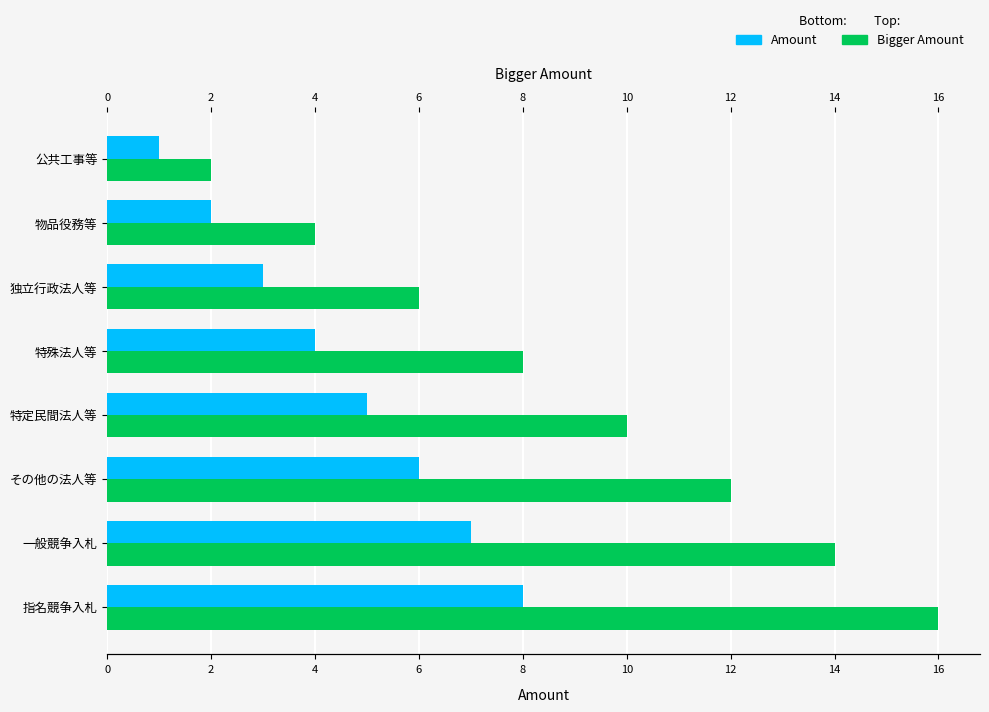

What is the average value of the Bigger Amount series?

9